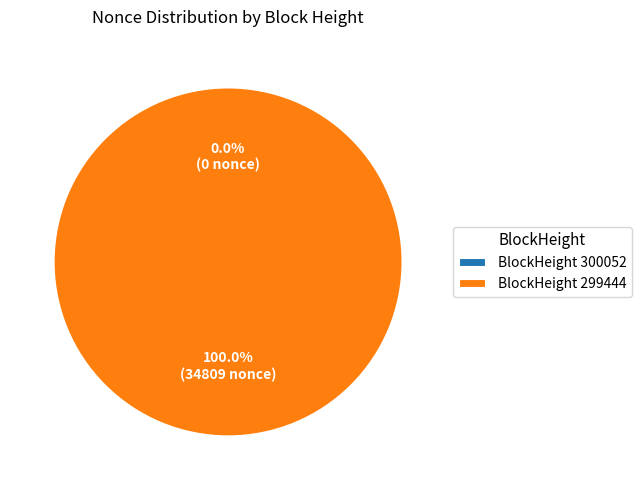

Rank the categories by value from lowest to highest.

300052, 299444